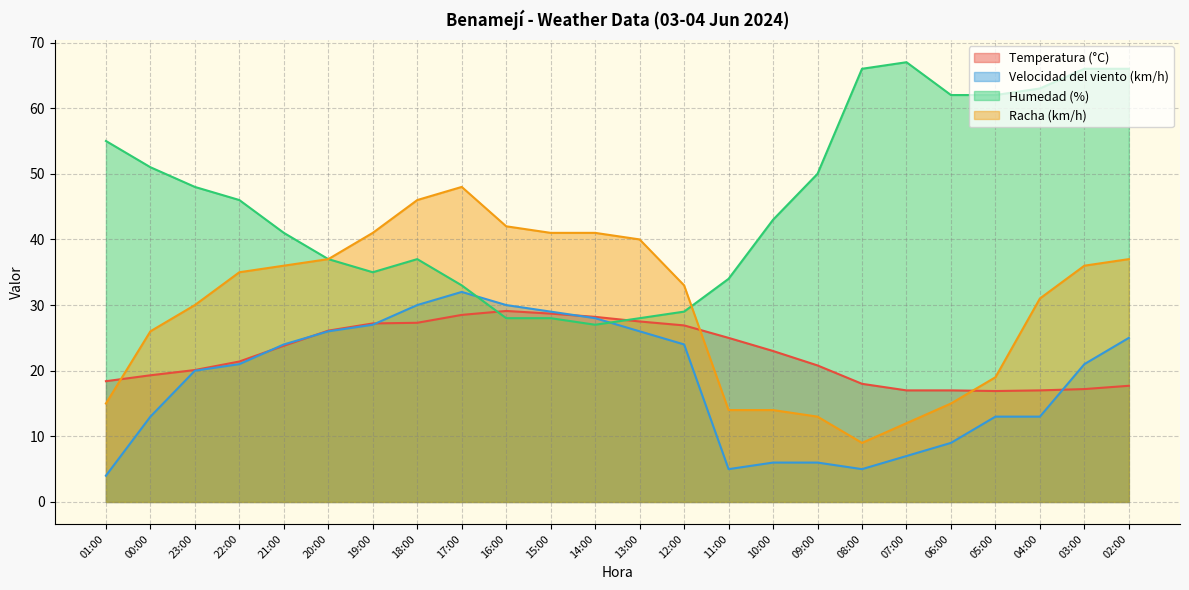

Which has a higher value, 02:00 or 06:00?

02:00